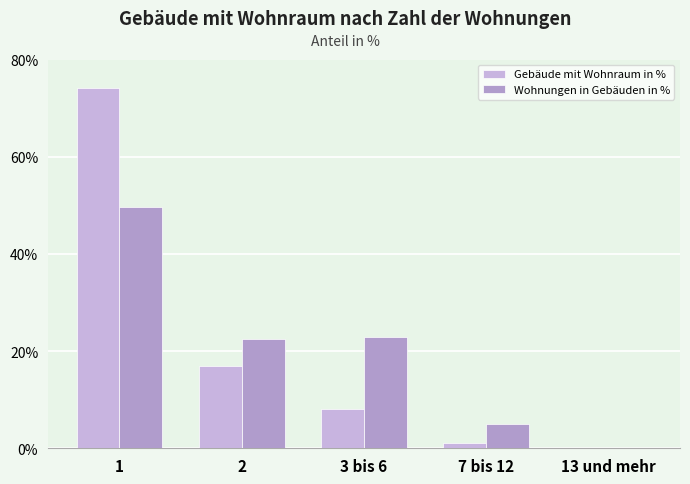

What is the greatest value displayed?

74.1